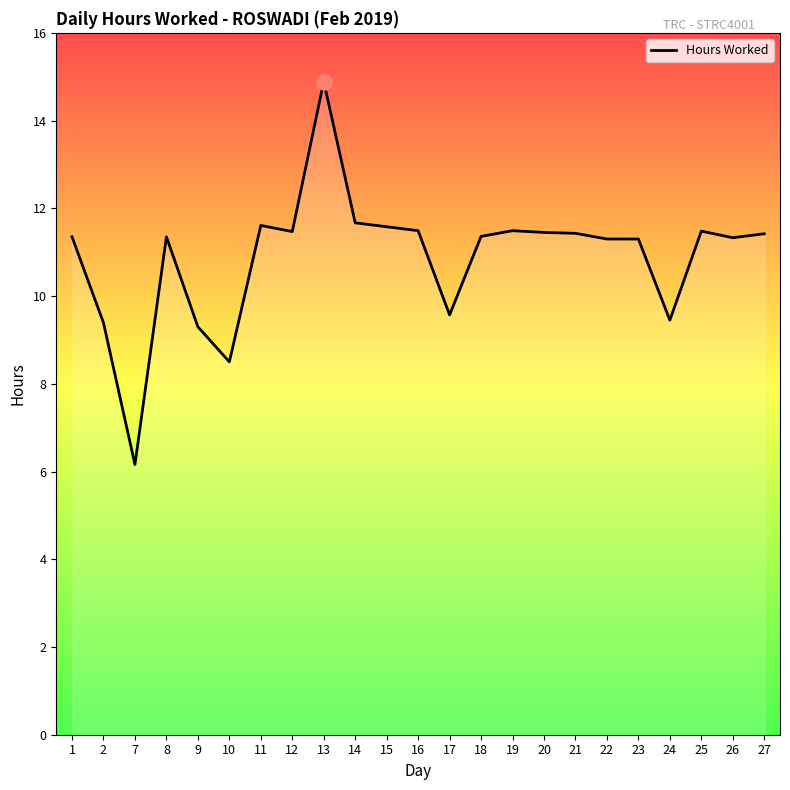

Between 10 and 27, which is larger?

27